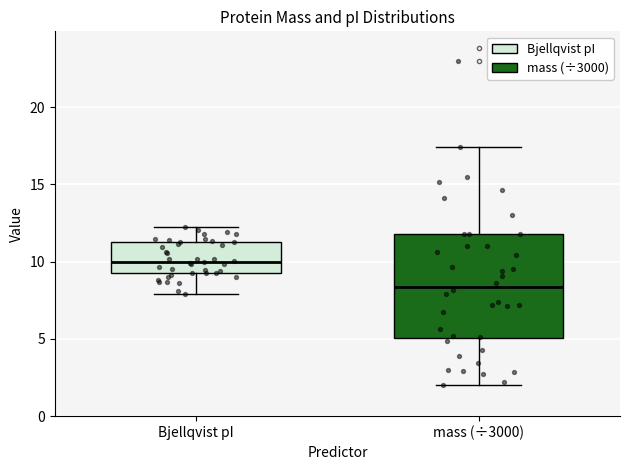

Where is the lower edge of the box for mass (÷3000) on the y-axis? The values are not printed on the chart, so give them approximately, as read against the axis.

5.0